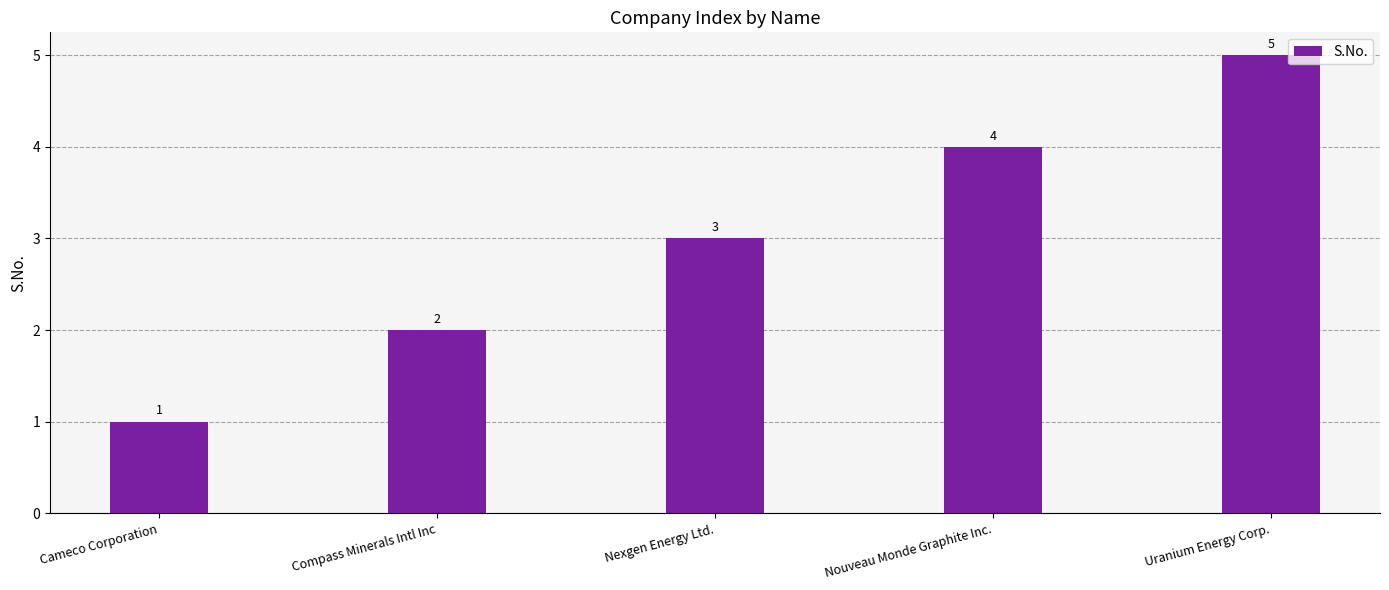

How many bars are there in total?

5